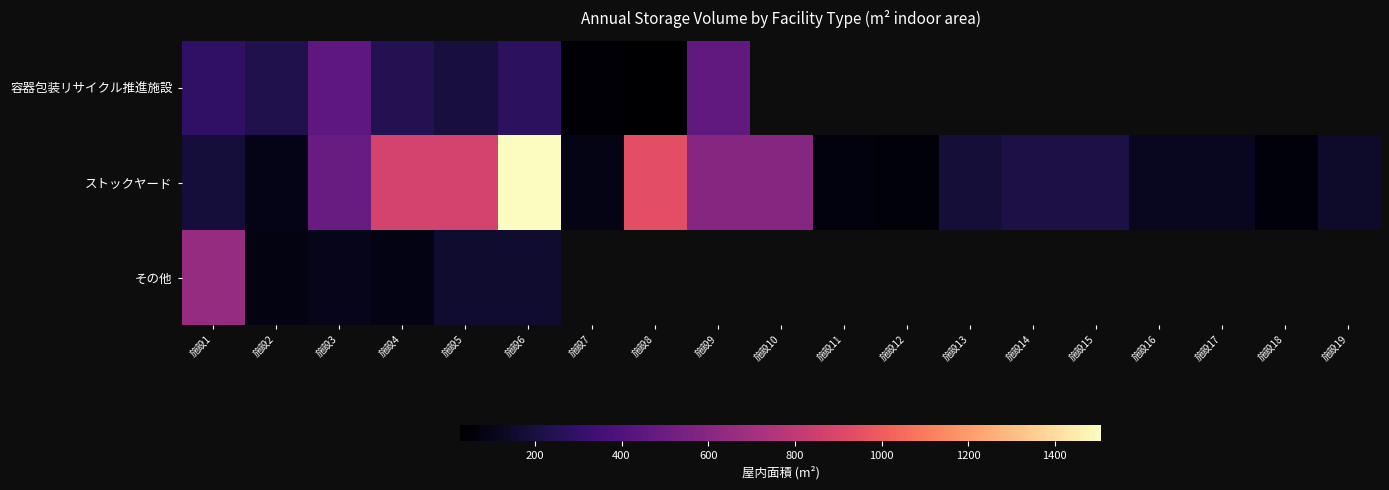

At 施設1, list the series in order from largest to smallest.

その他, 容器包装リサイクル推進施設, ストックヤード